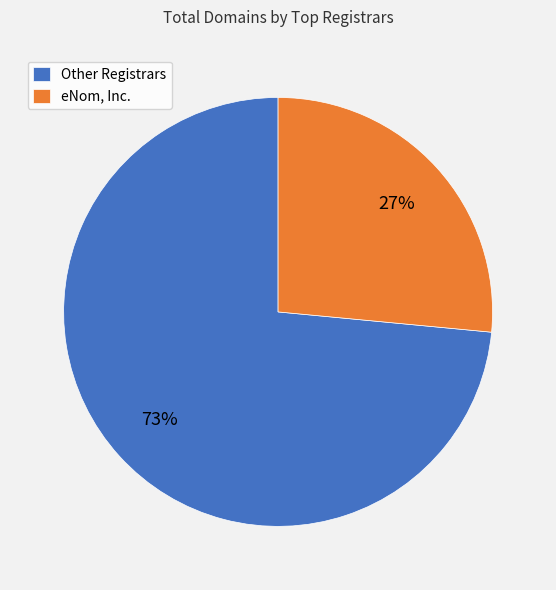

To the nearest percent, what portion does Other Registrars represent?

73%